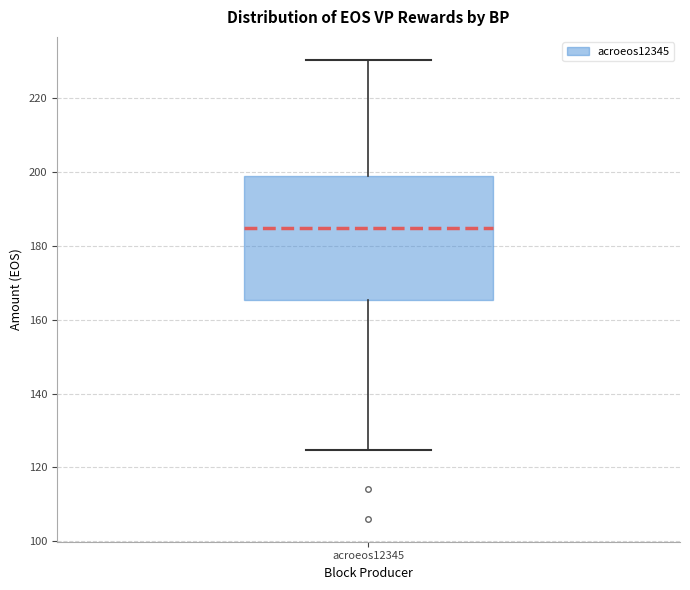

Where is the lower edge of the box for acroeos12345 on the y-axis? The values are not printed on the chart, so give them approximately, as read against the axis.

166